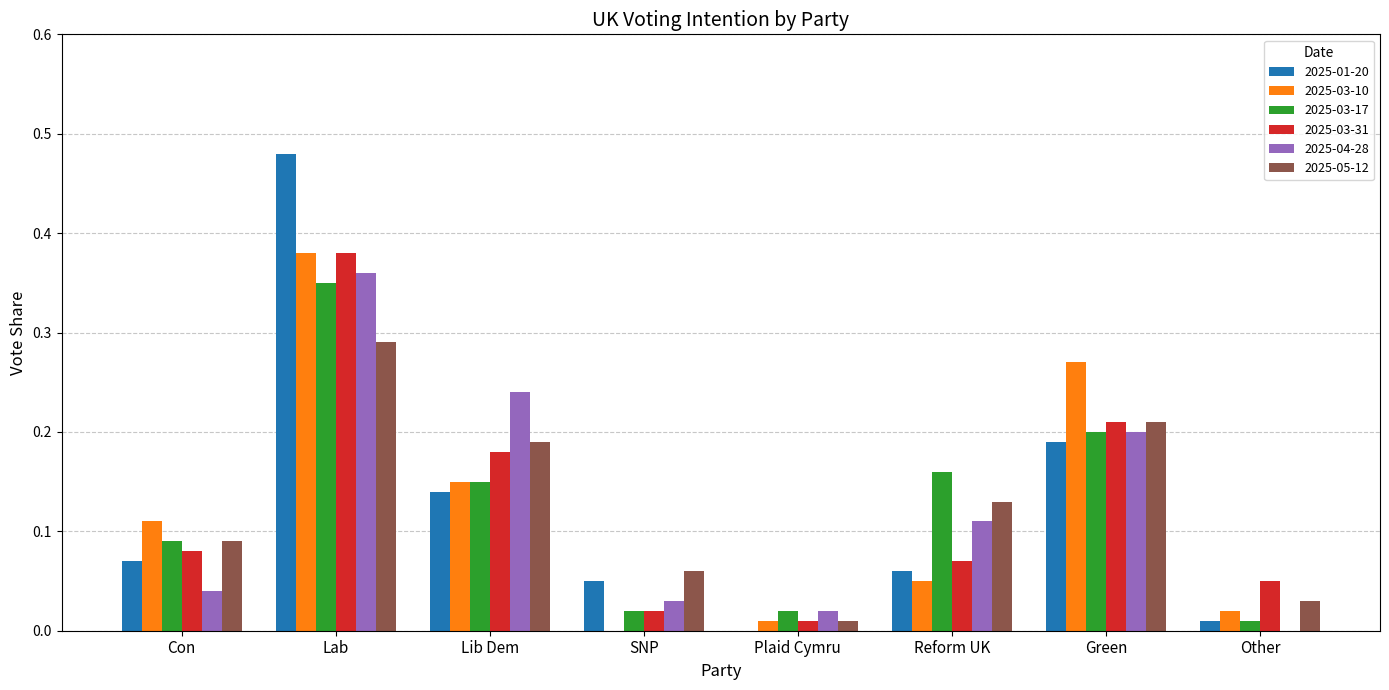

What is the sum of all 2025-03-17 values?

1.0